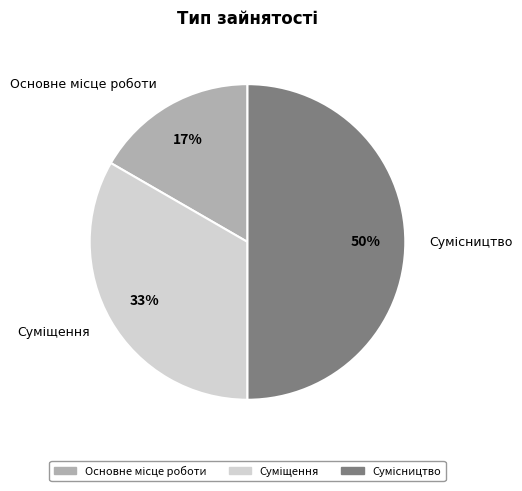

To the nearest percent, what is the difference between the largest and smallest slice percentages?

33%